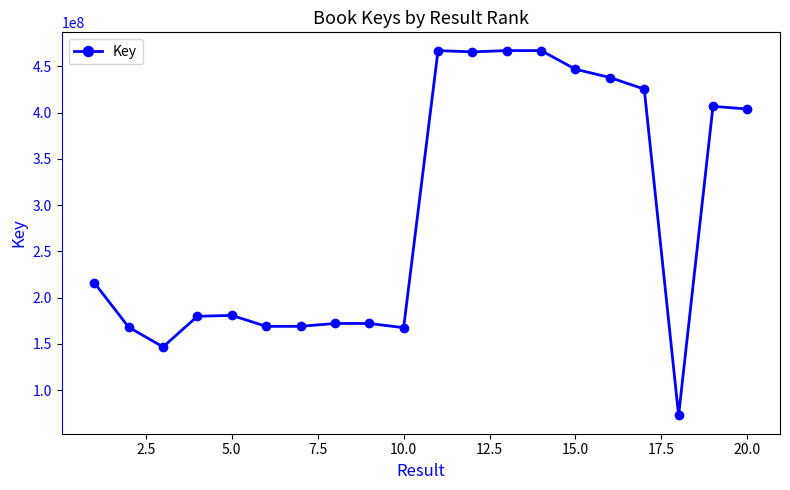

True or false: there are more than 1 points higher than both neighbors.

True